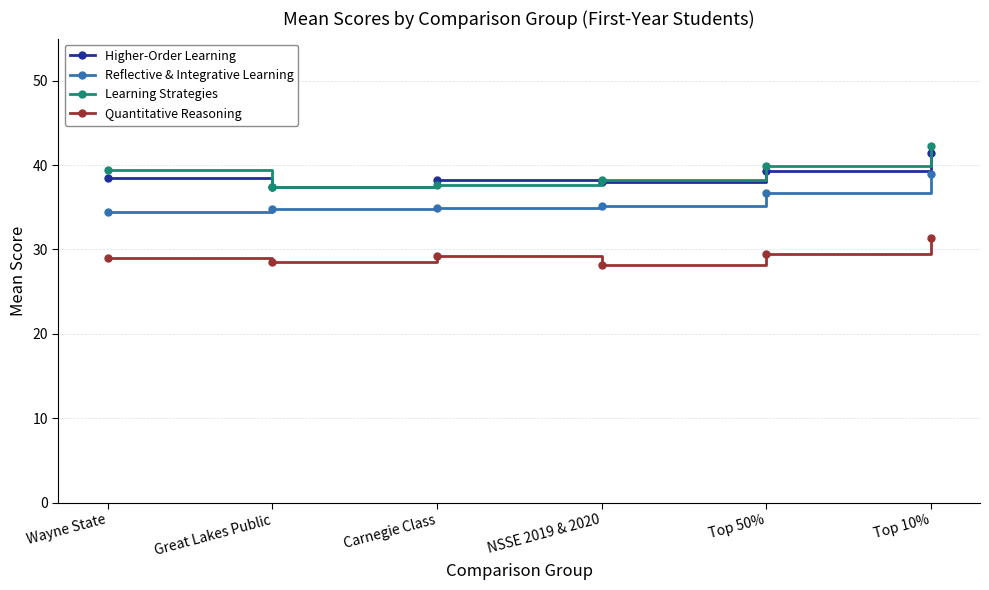

How many series are shown in this chart?

4